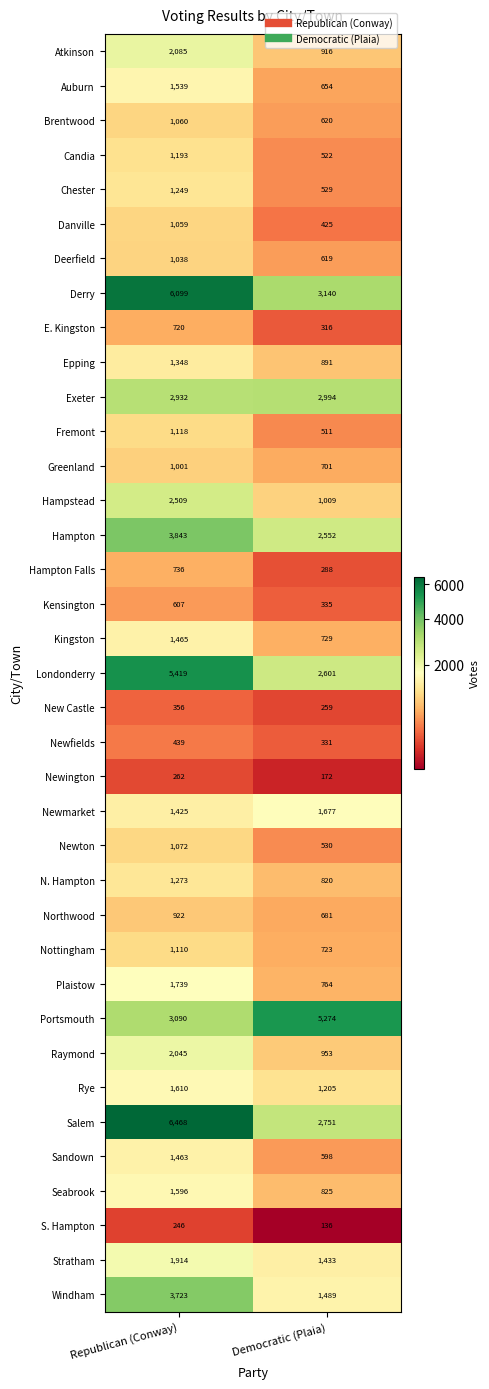

What is the difference between the E. Kingston values at Democratic (Plaia) and Republican (Conway)?

404